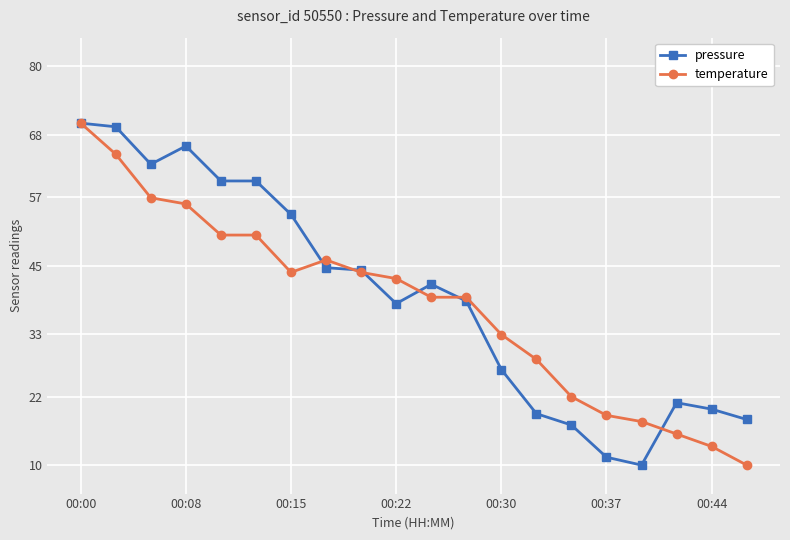

What is the lowest value of the temperature series?

10.0